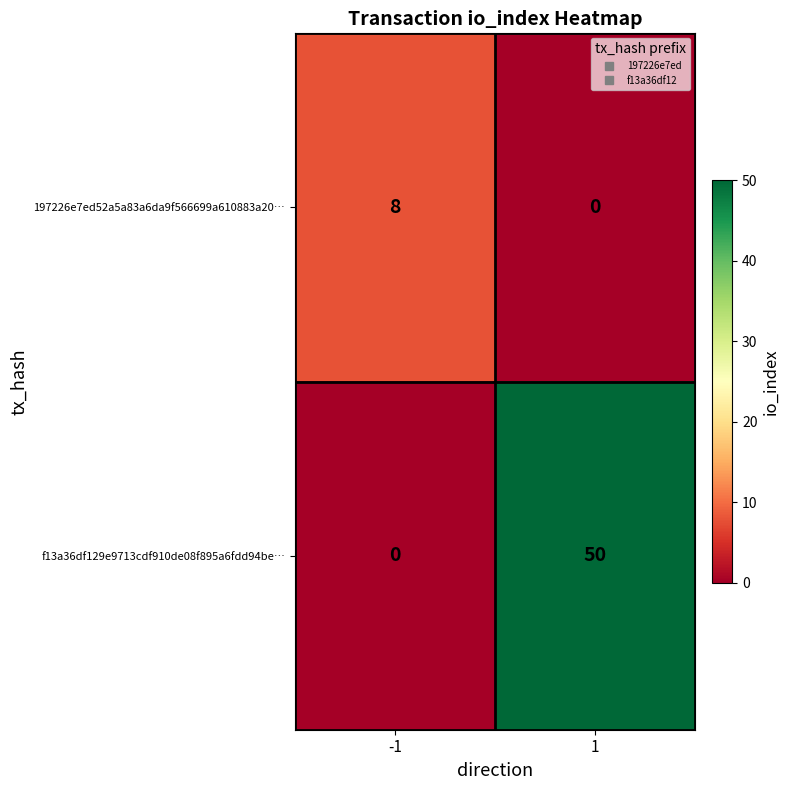

What is the sum of the f13a36df129e9713cdf910de08f895a6fdd94be… values at -1 and 1?

50